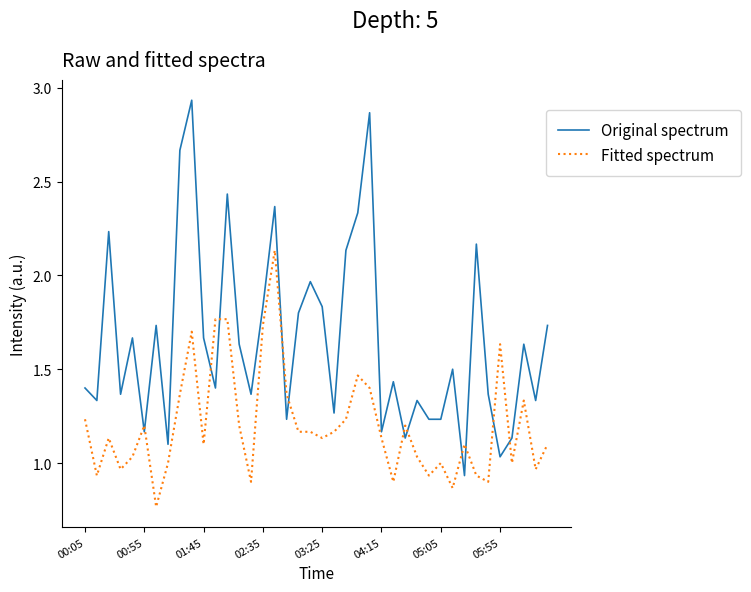

After their last crossing, which series has the higher values: Fitted spectrum or Original spectrum?

Original spectrum